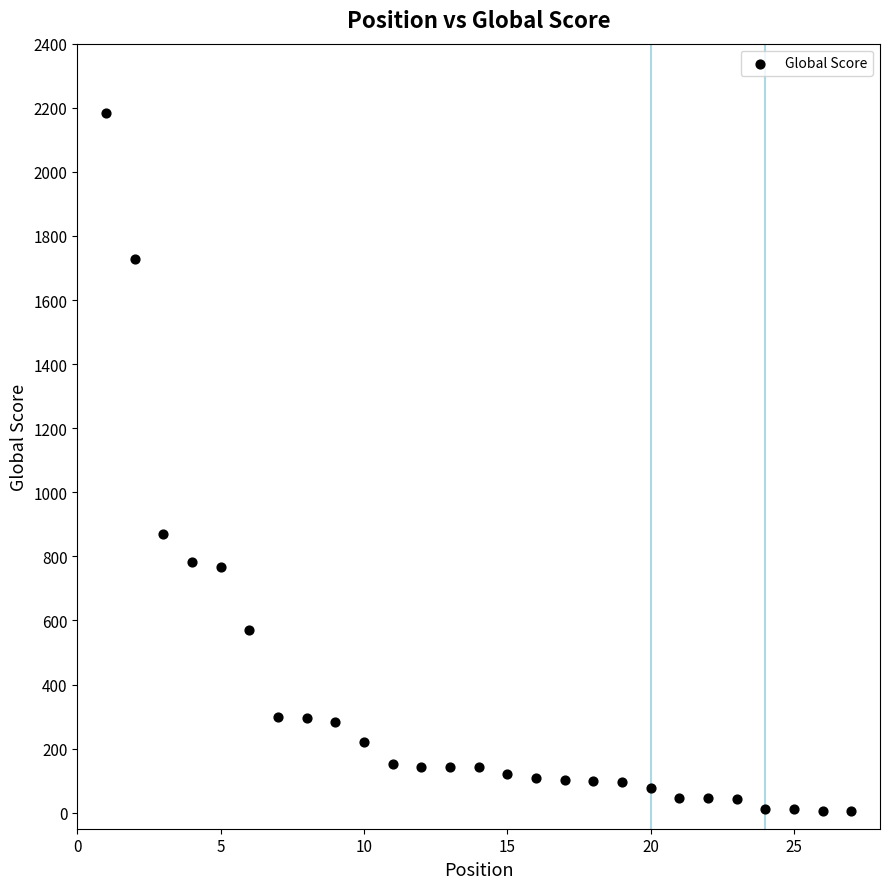

What Y value in the scatter plot is closest to 1094?

870